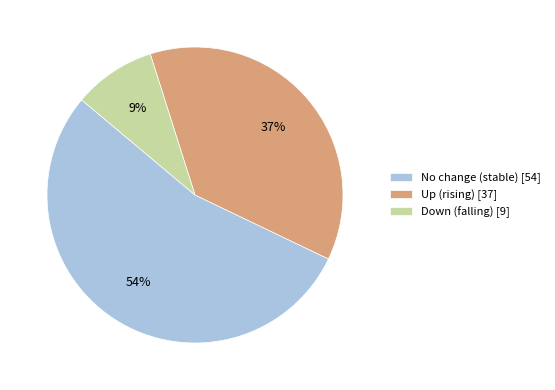

To the nearest percent, what is the average slice percentage?

33%